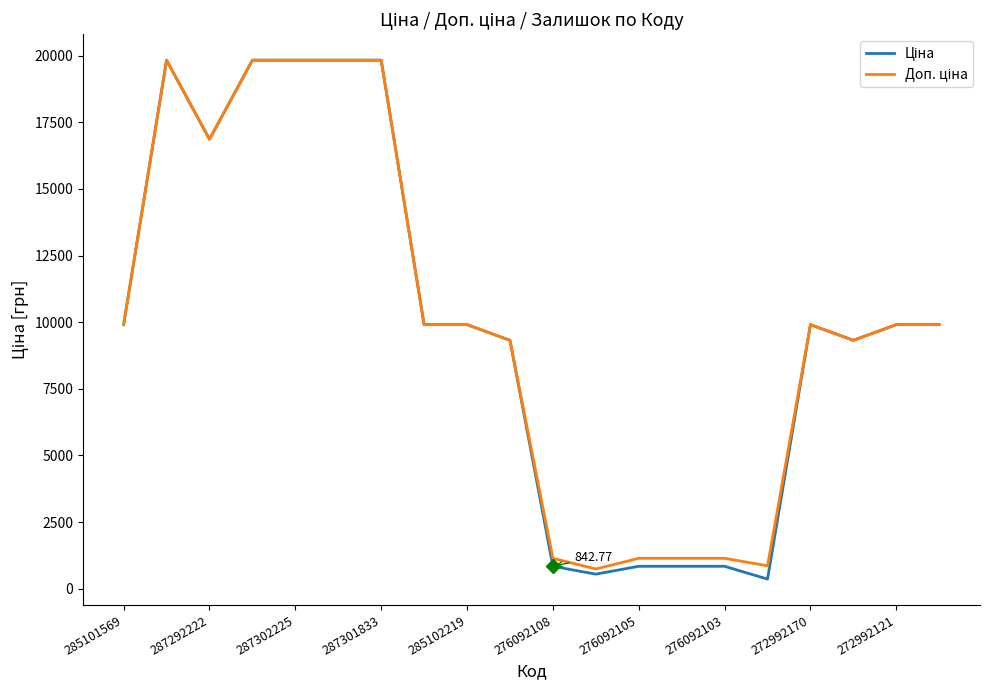

What is the sum of all Доп. ціна values?

200284.5